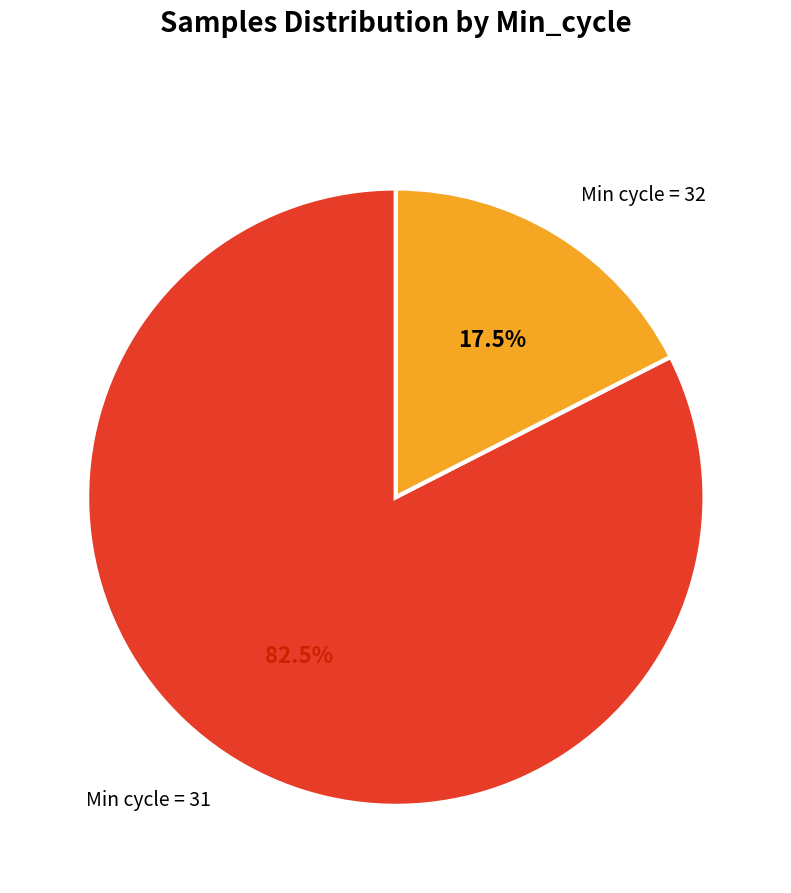

Does Min cycle = 32 represent more than half of the total?

No